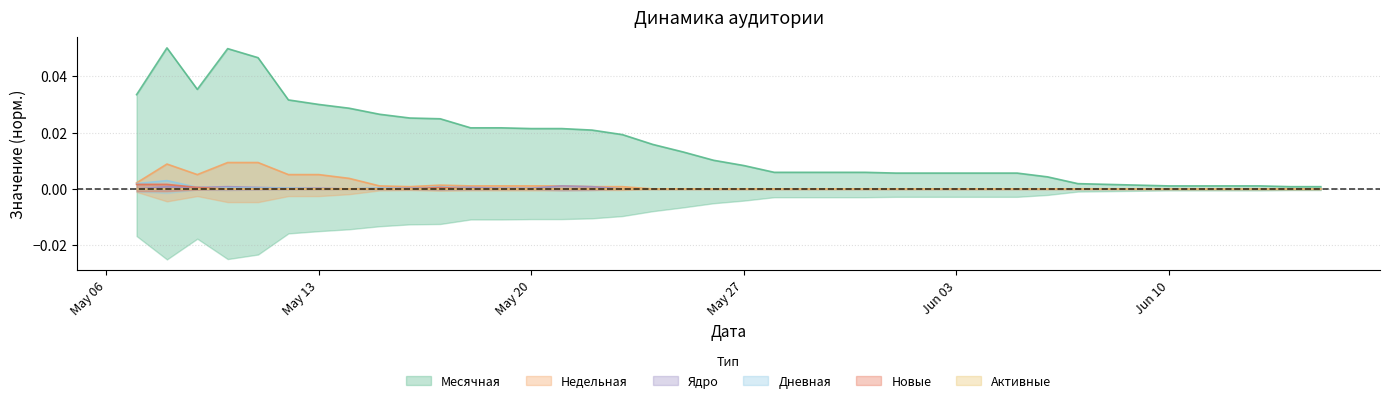

Which has a higher value, 20 or May 13?

May 13